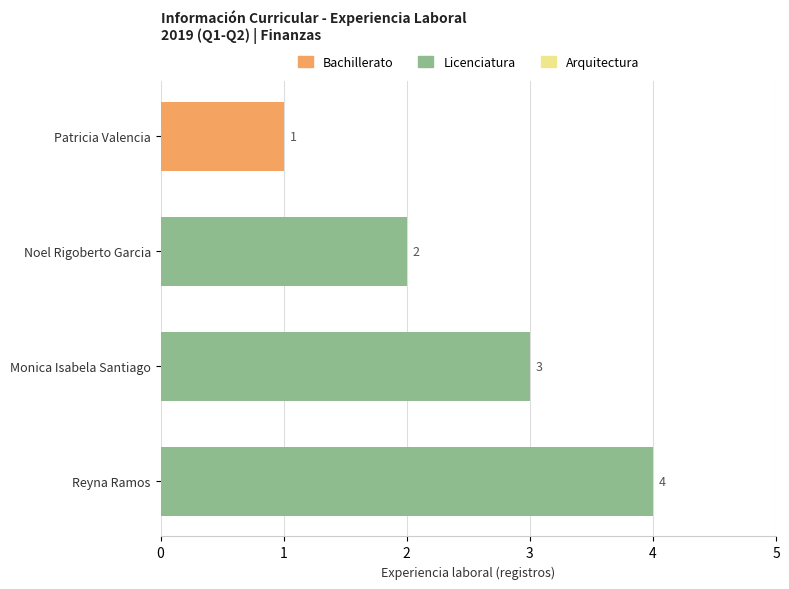

Is it true that the value at Patricia Valencia is 0?

False